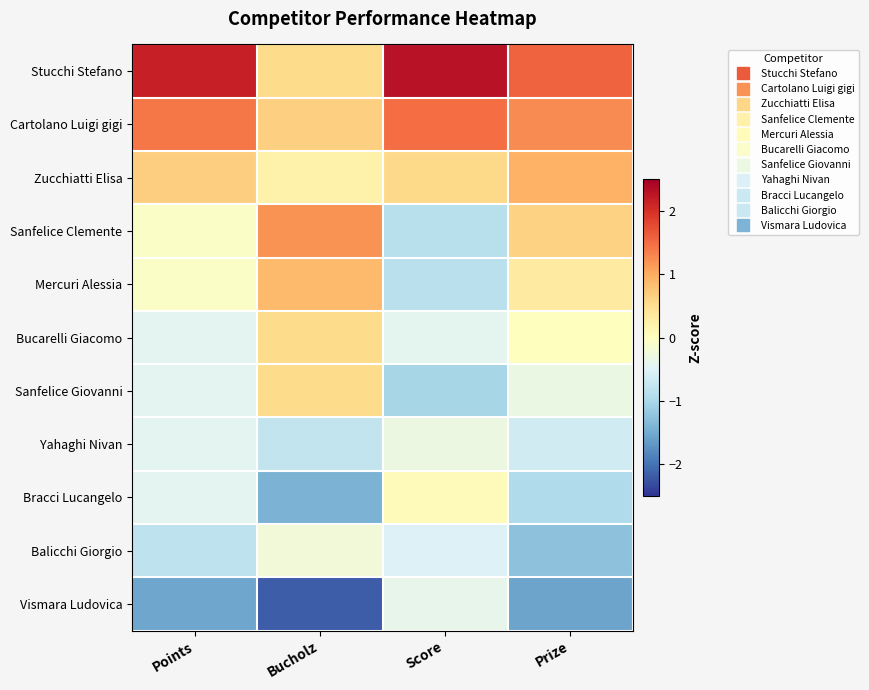

What is the difference between the highest and lowest values at Points?

3.7